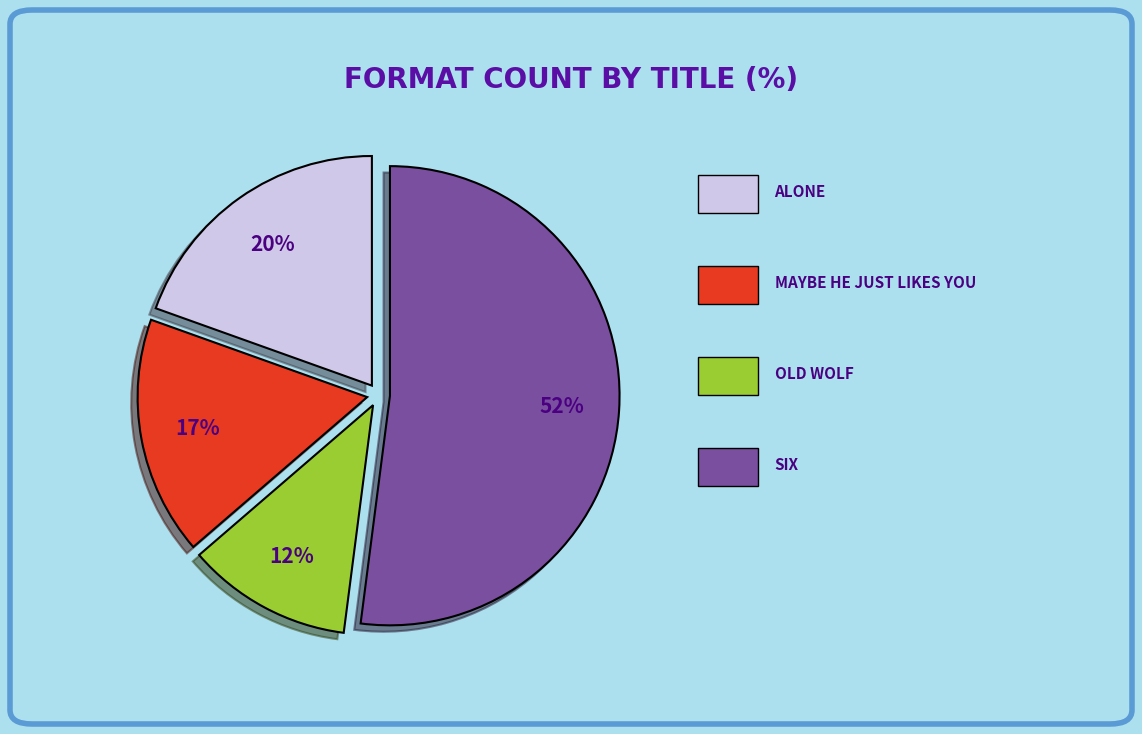

To the nearest percent, what is the average slice percentage?

25%